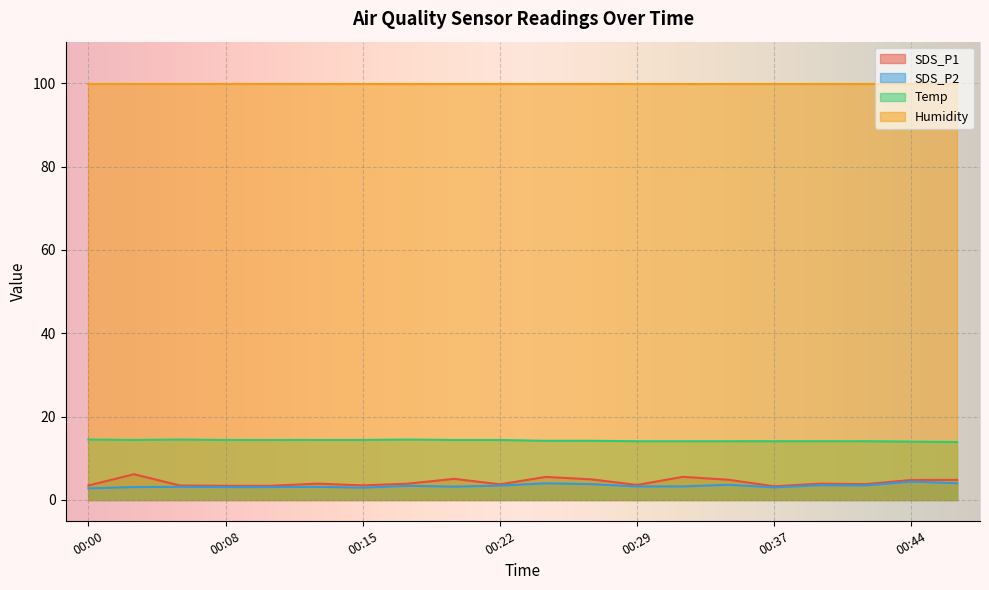

Is it true that SDS_P1 equals 0.8 at 00:10?

False